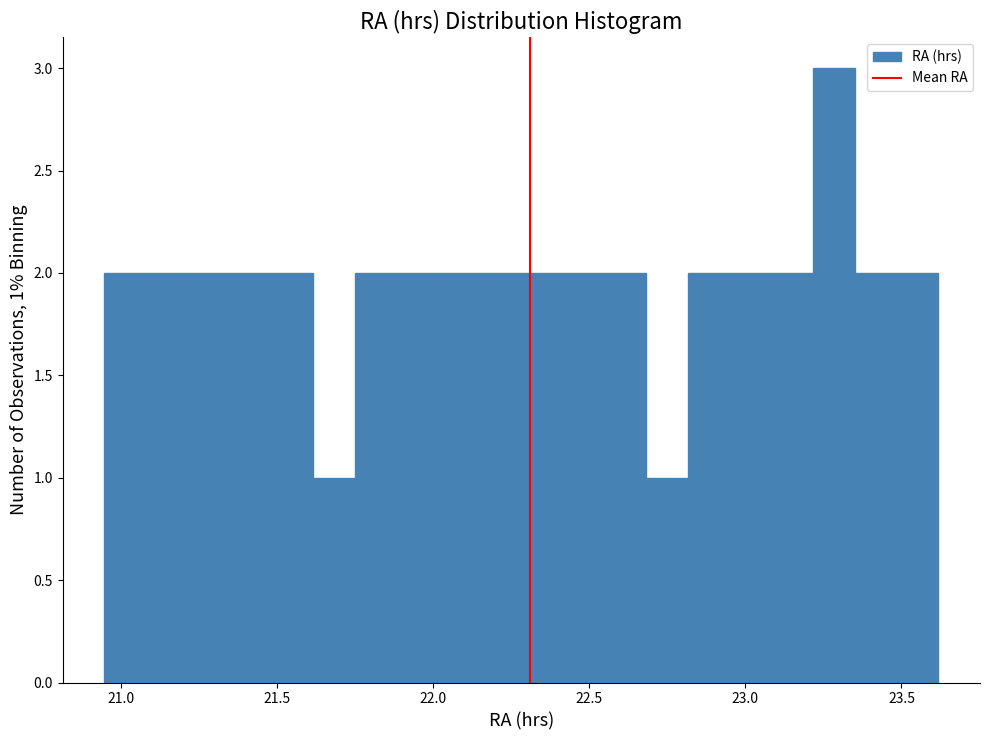

Around what value on the x-axis is the tallest bar? Give the approximate position of its centre, as read against the axis.

23.30